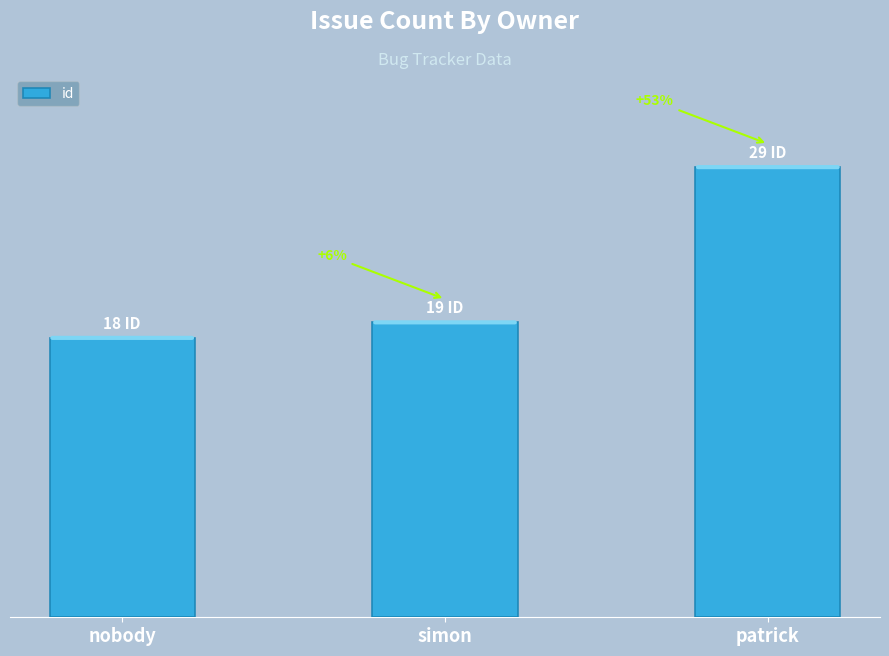

Rank the categories by value from highest to lowest.

patrick, simon, nobody